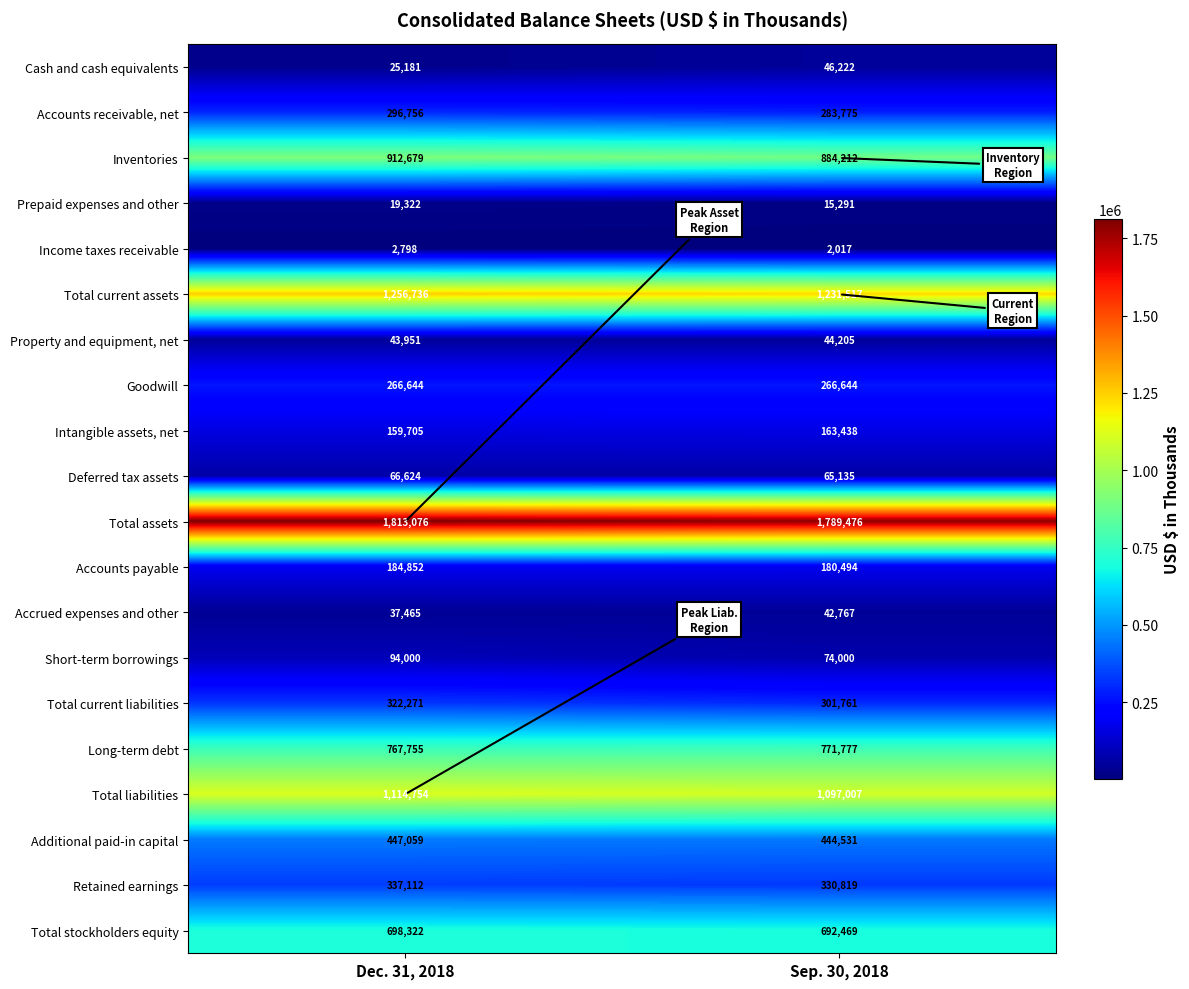

What is the sum of the Income taxes receivable values at Sep. 30, 2018 and Dec. 31, 2018?

4815